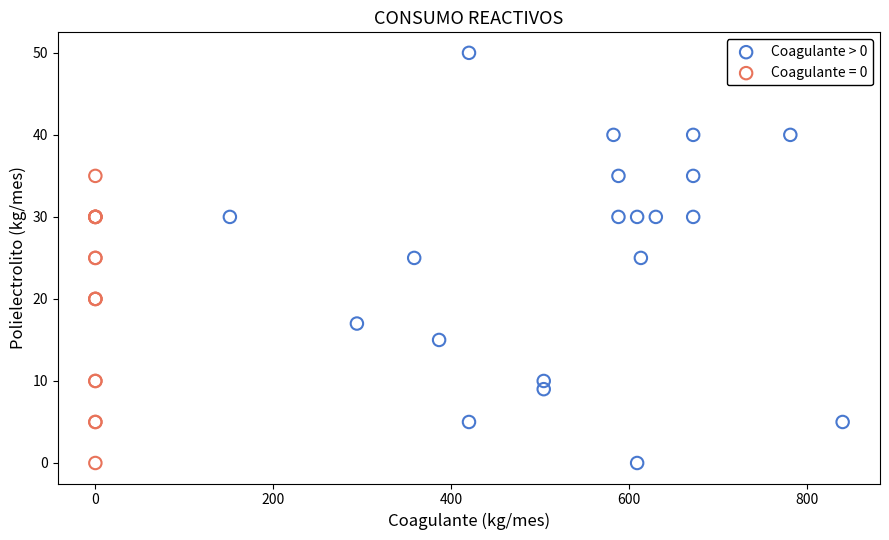

Which series has the widest spread of Y values?

Coagulante > 0